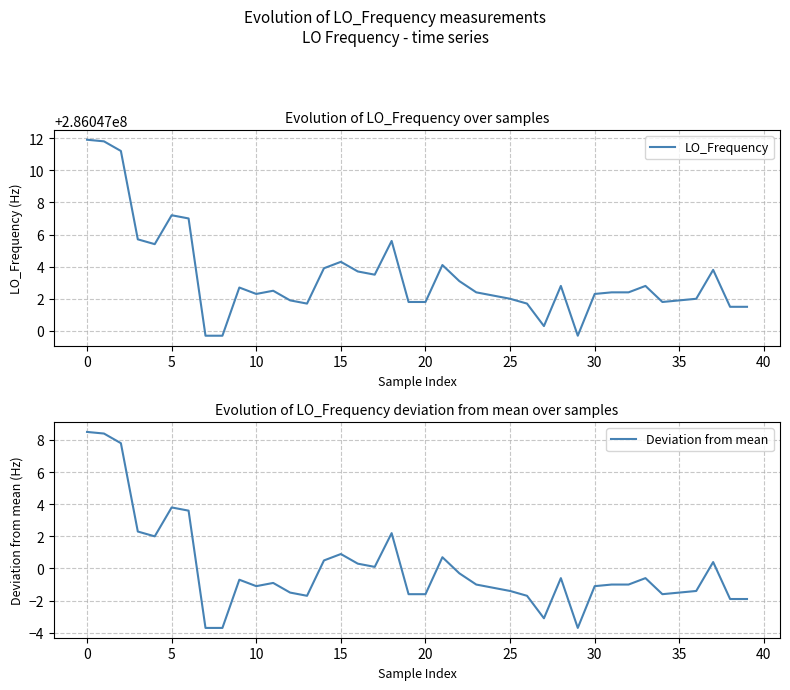

What is the smallest value displayed?

-3.7